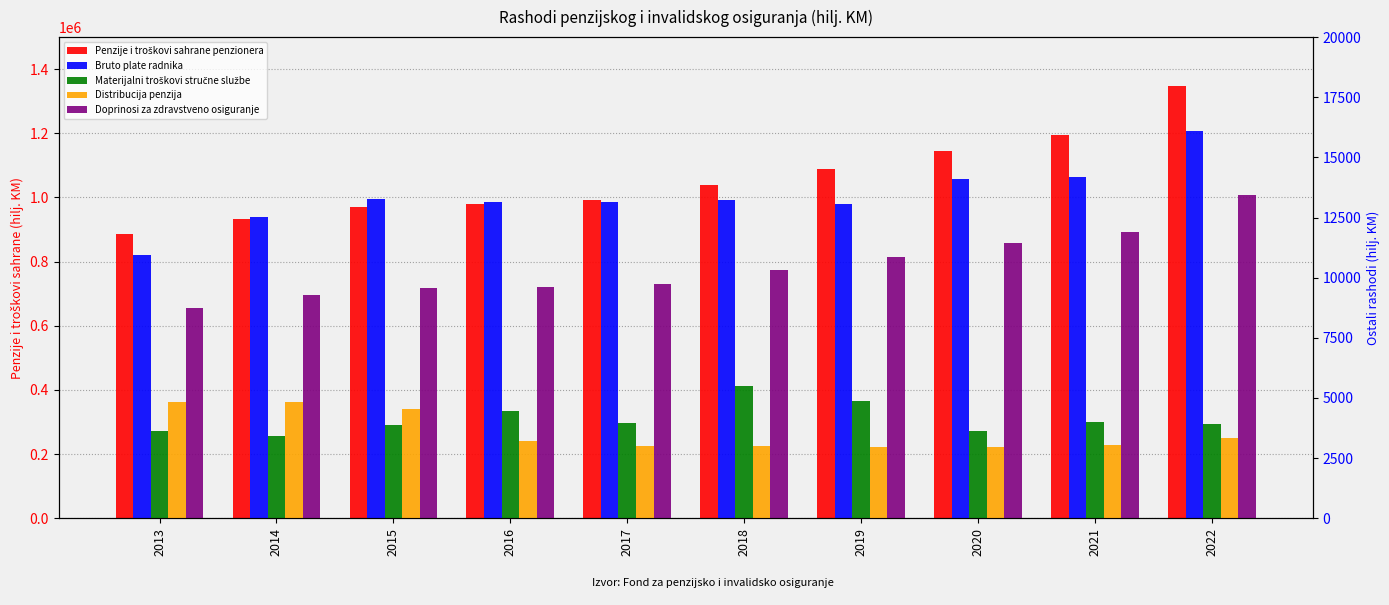

Is it true that Doprinosi za zdravstveno osiguranje equals 5276 at 2022?

False